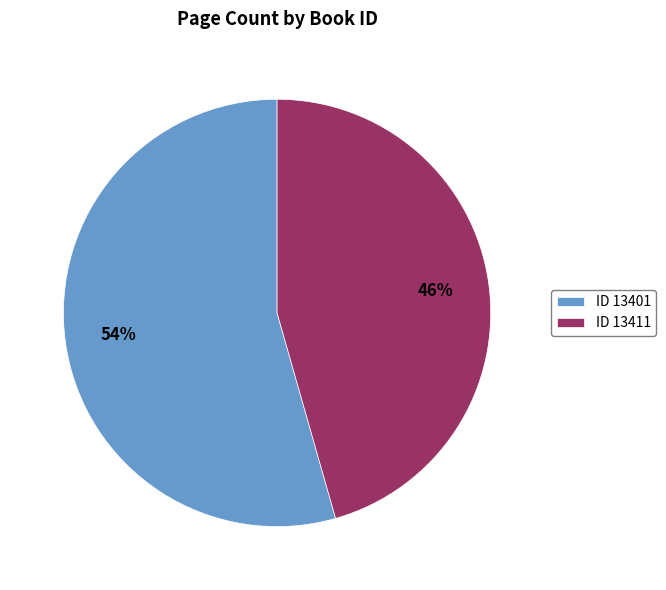

How many segments does this pie chart have?

2